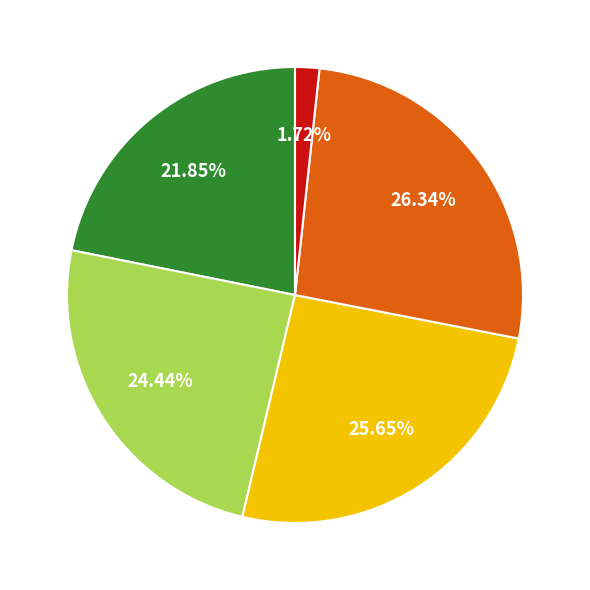

Is there a majority slice in this chart?

No